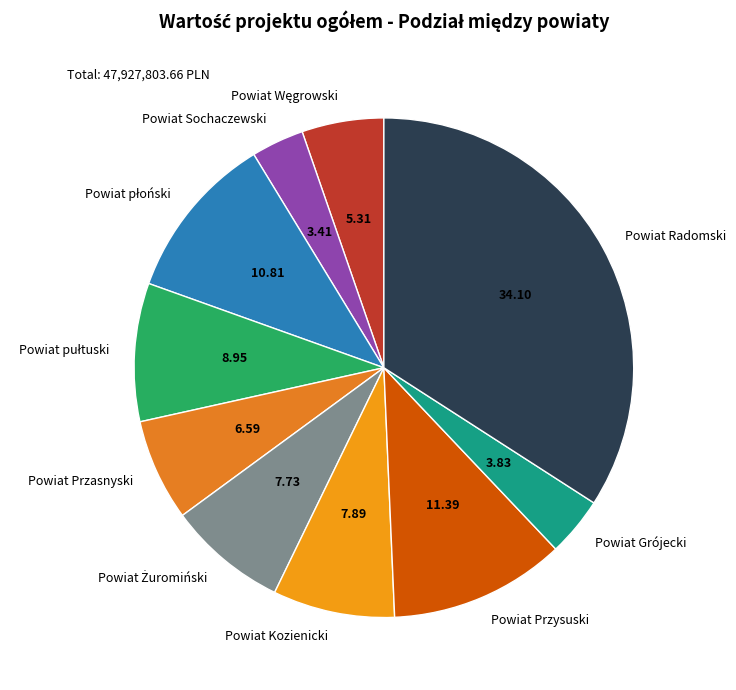

Which category has the biggest portion of the pie?

Powiat Radomski